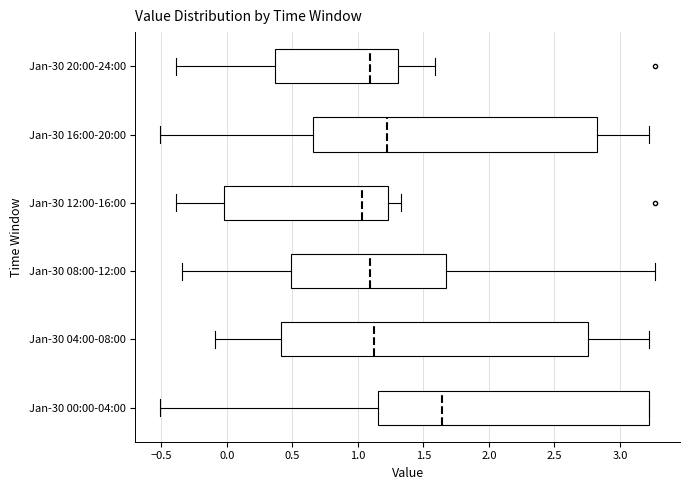

Where does the left whisker of the box for Jan-30 20:00-24:00 end on the x-axis? The values are not printed on the chart, so give them approximately, as read against the axis.

-0.40